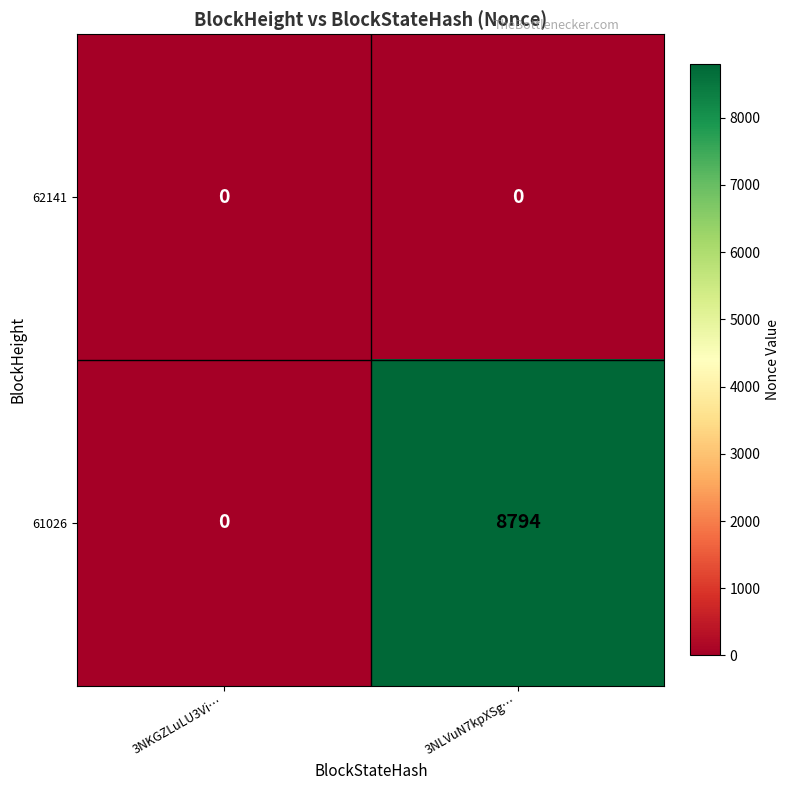

What is the total value across all series at 3NLVuN7kpXSg…?

8794